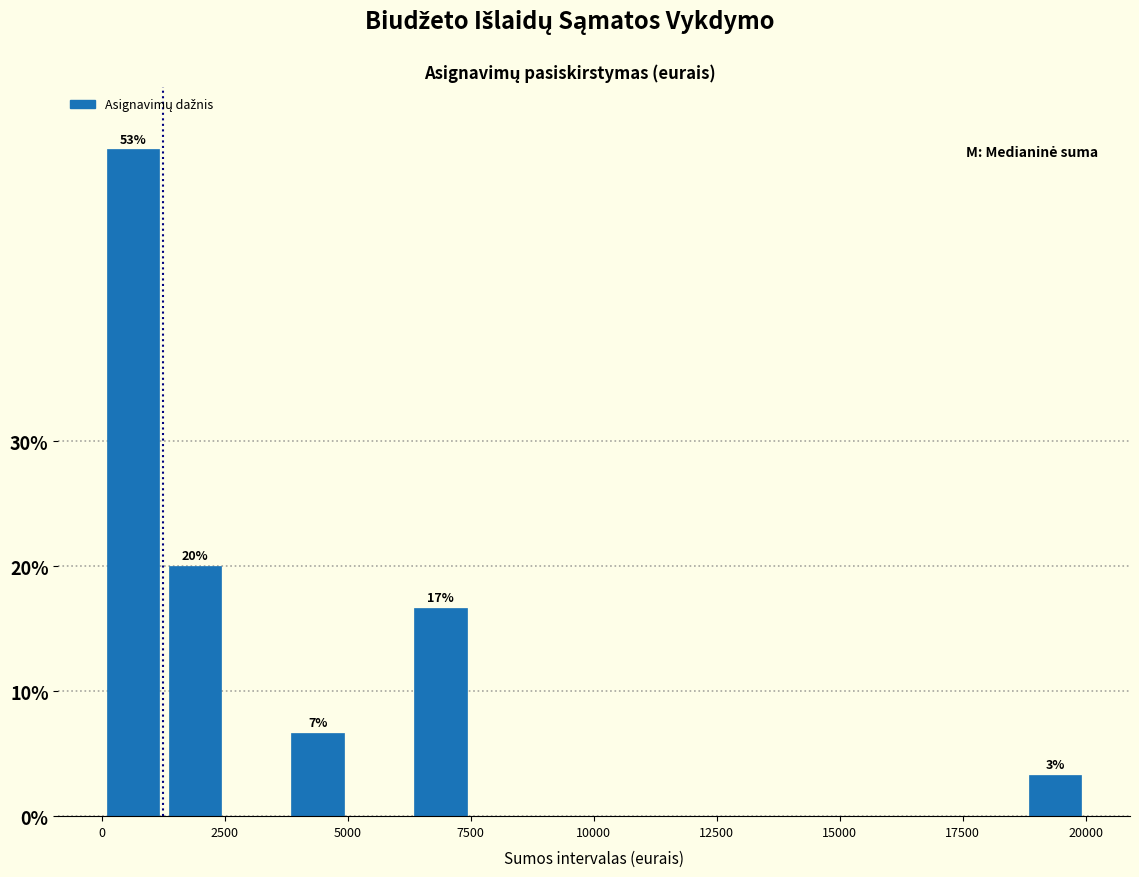

Read against the x-axis, roughly where is the centre of the tallest bar?

500